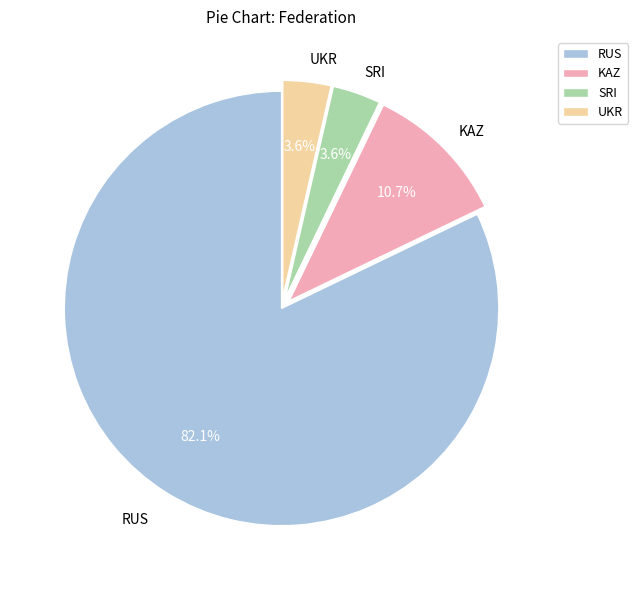

To the nearest percent, what is the combined percentage of KAZ and UKR?

14%